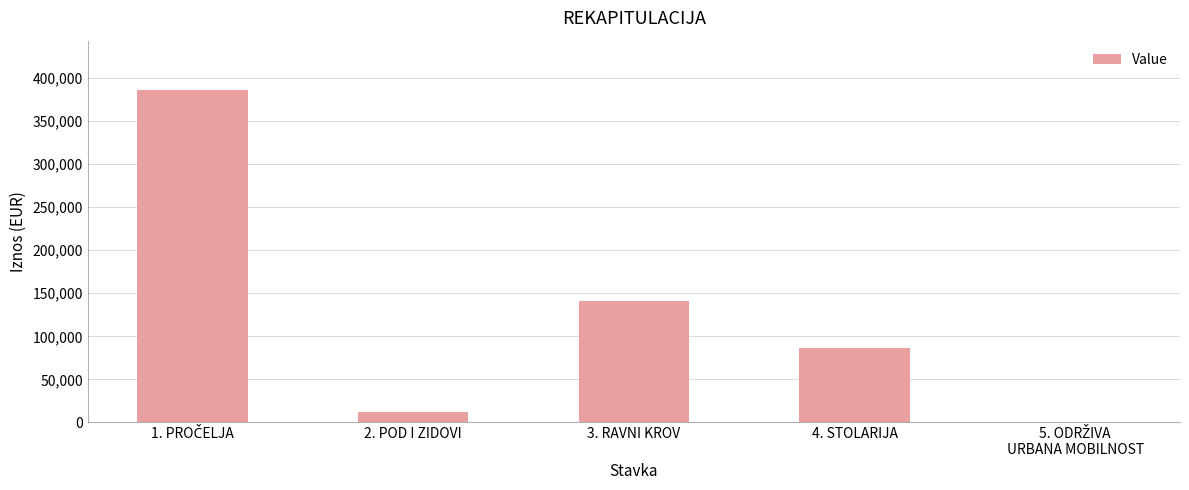

What is the change in value from 2. POD I ZIDOVI to 4. STOLARIJA?

+74470